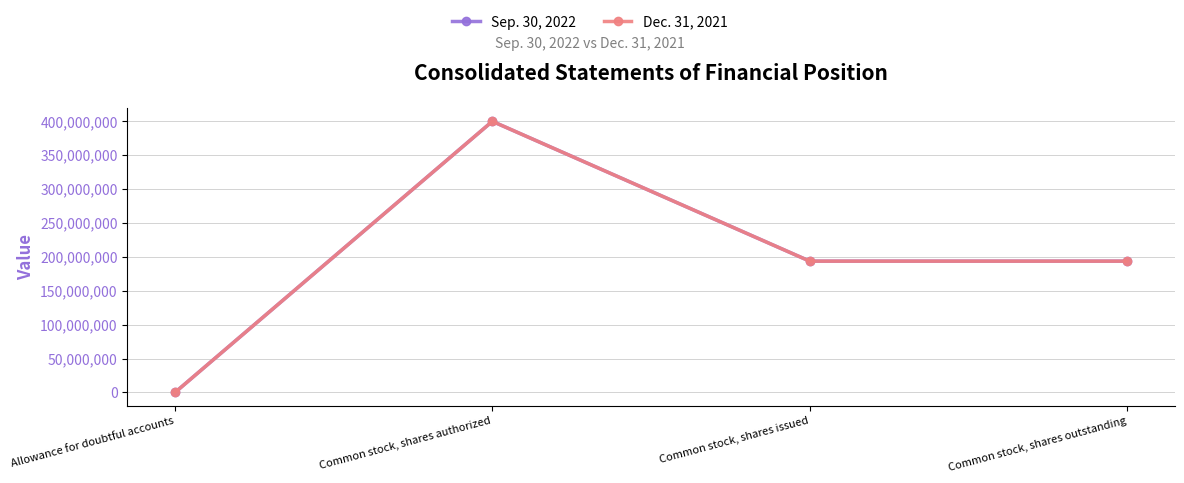

The value of Dec. 31, 2021 at Common stock, shares outstanding is 118988653. True or false?

False